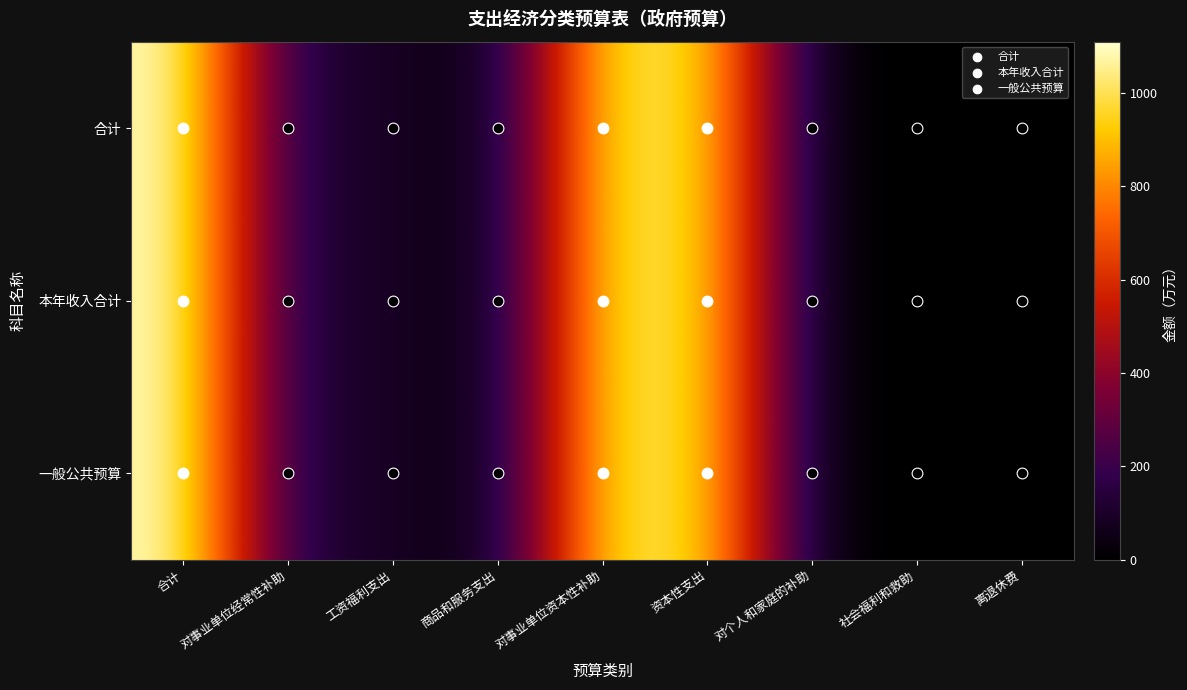

At which category is the sum across all series the highest?

合计